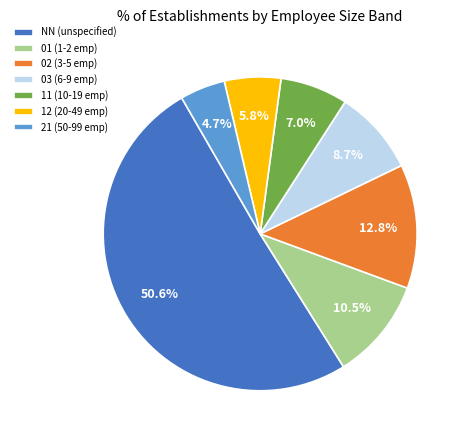

Combined, do 01 and 03 account for over 50%?

No